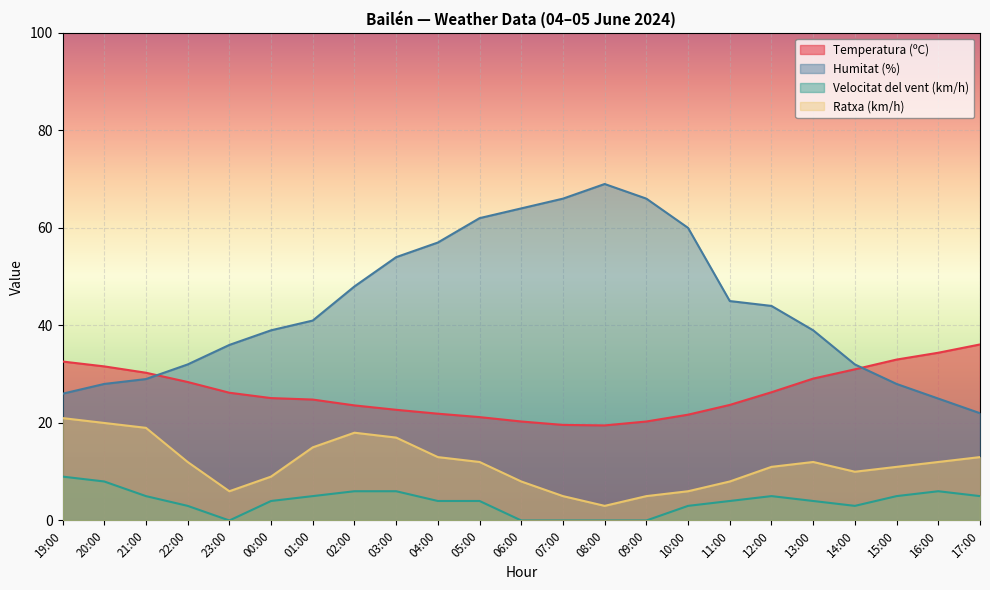

What is the spread (max minus min) of values at 09:00?

66.0